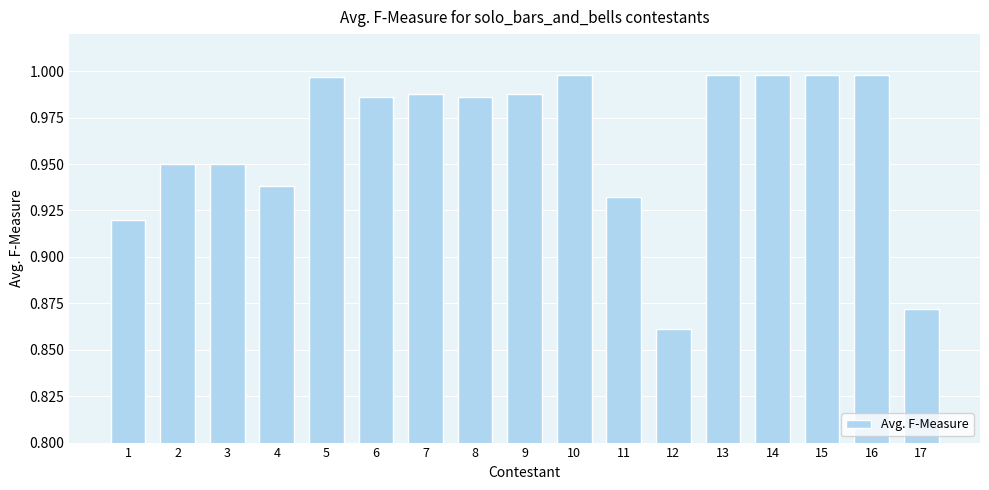

Which category has the lowest value across all series?

12